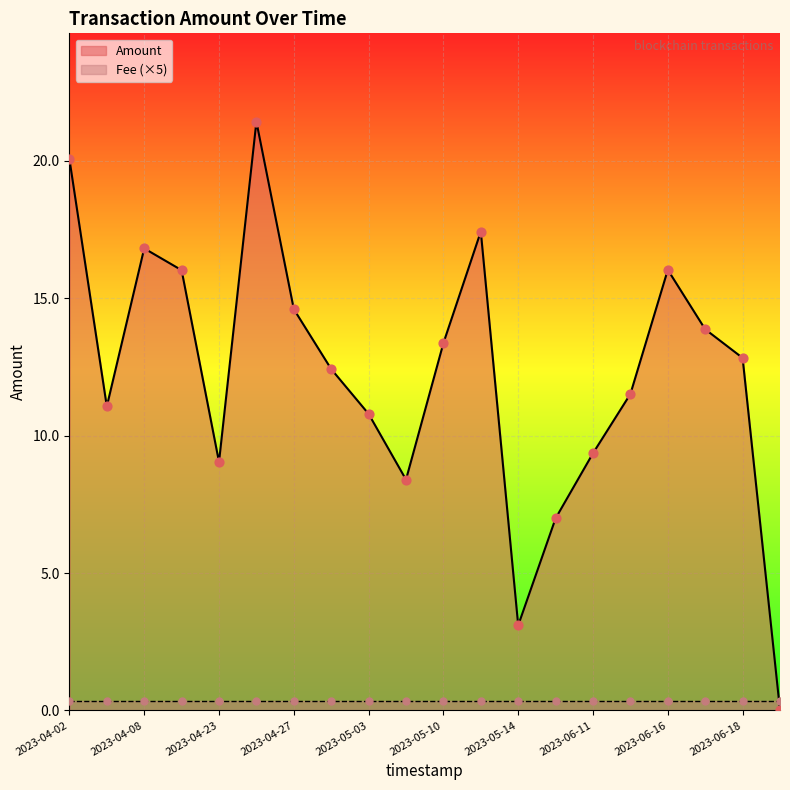

At how many categories does at least one series exceed 8?

17